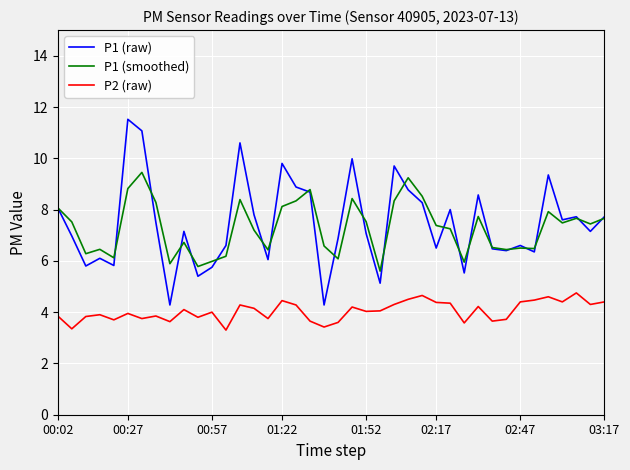

Which series has the widest spread of values?

P1 (raw)